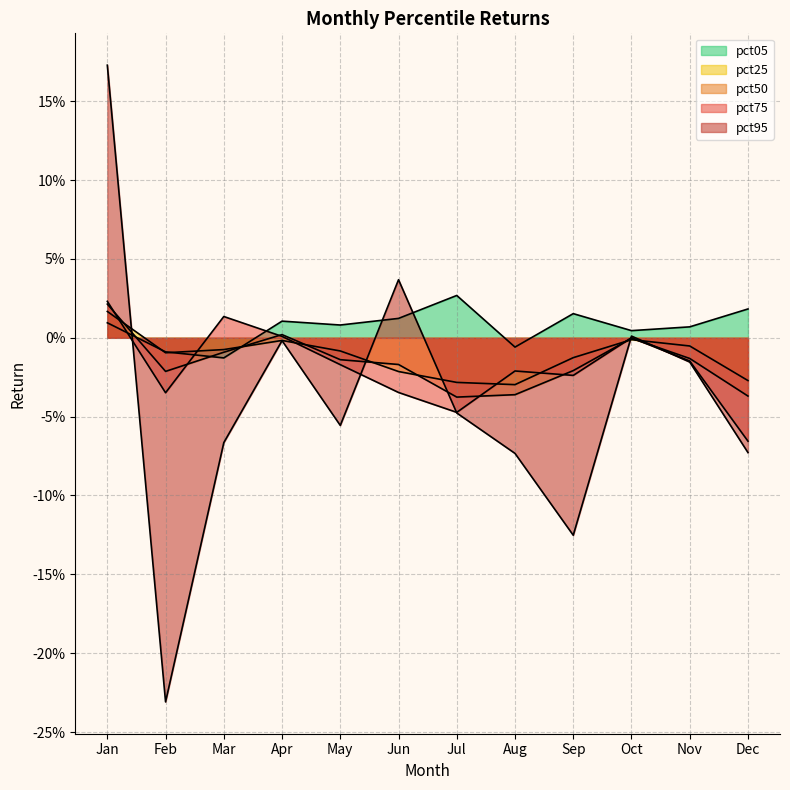

After their last crossing, which series has the higher values: pct95 or pct50?

pct50